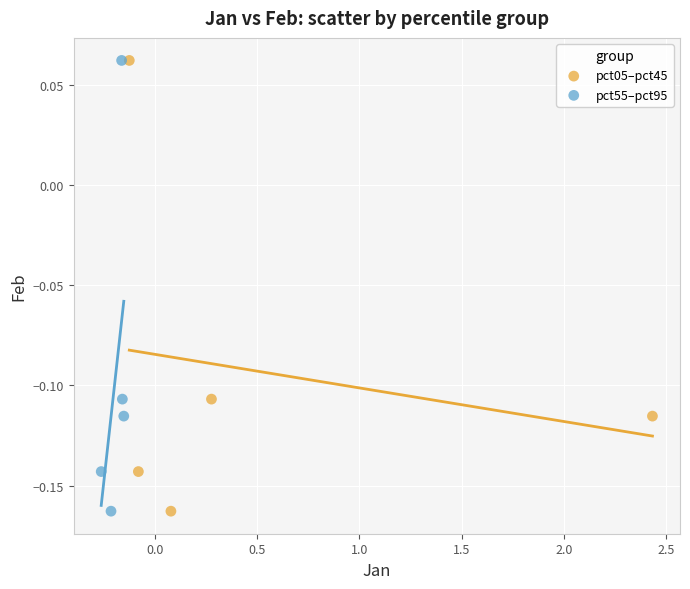

What are all the series names shown in the legend?

pct05–pct45, pct55–pct95